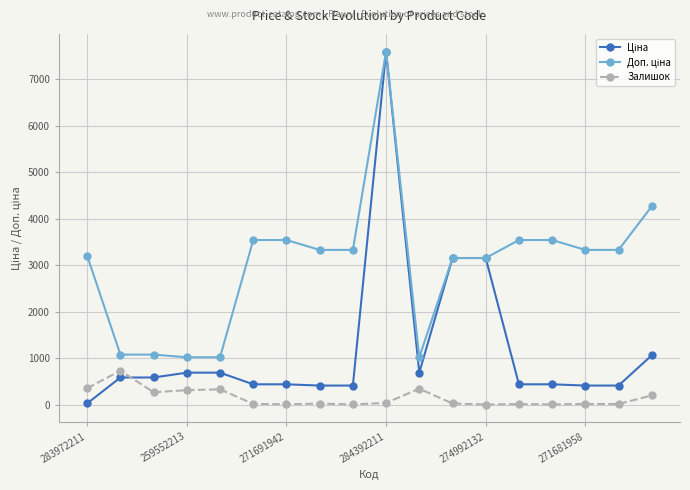

What is the maximum value shown in the chart?

7596.5